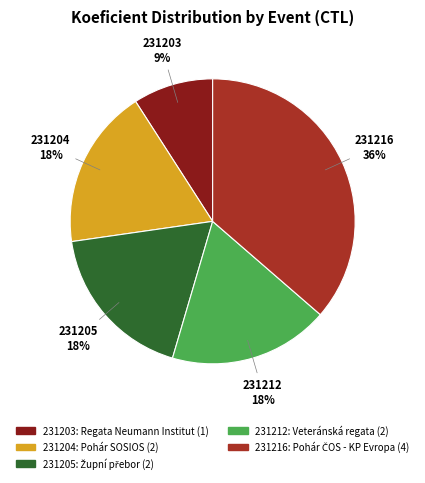

Does 231204 represent more than half of the total?

No